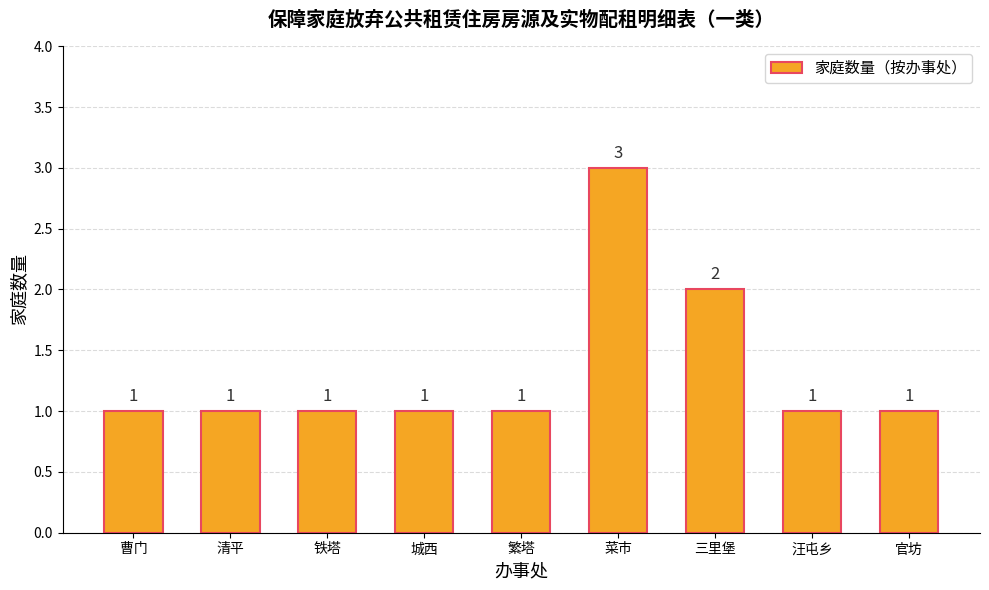

What is the sum of all values?

12